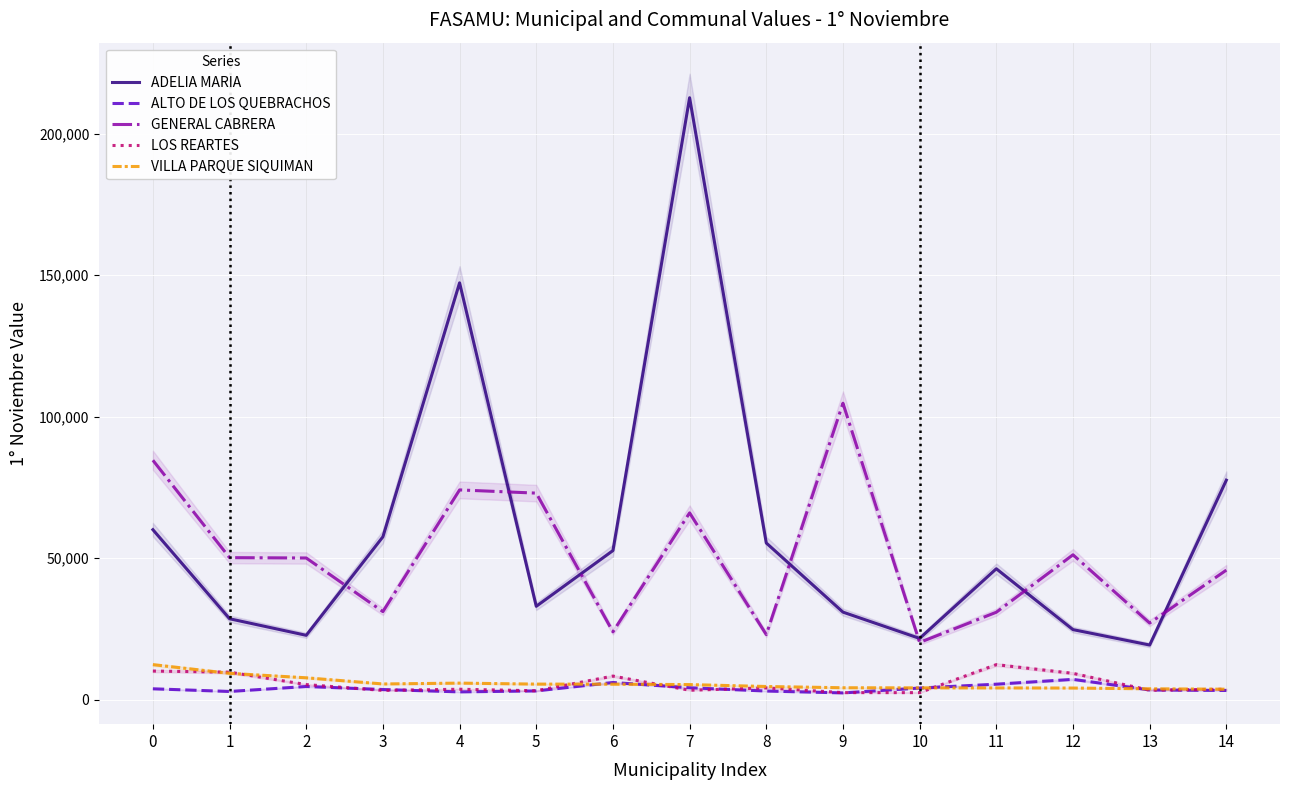

At how many categories does at least one series exceed 35480?

13